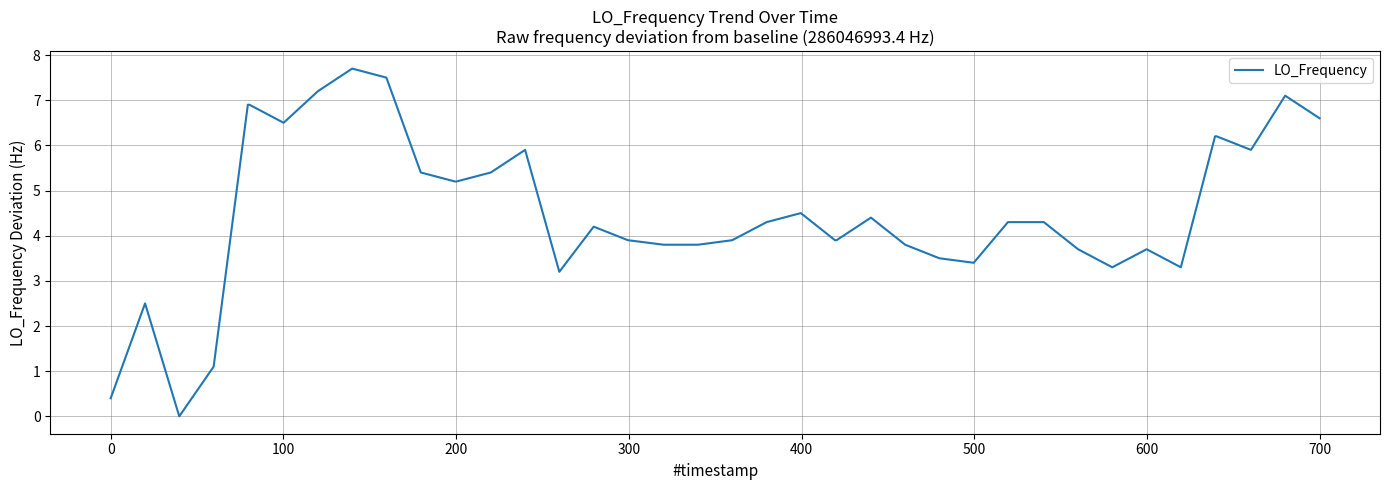

What is the maximum value shown in the chart?

7.7